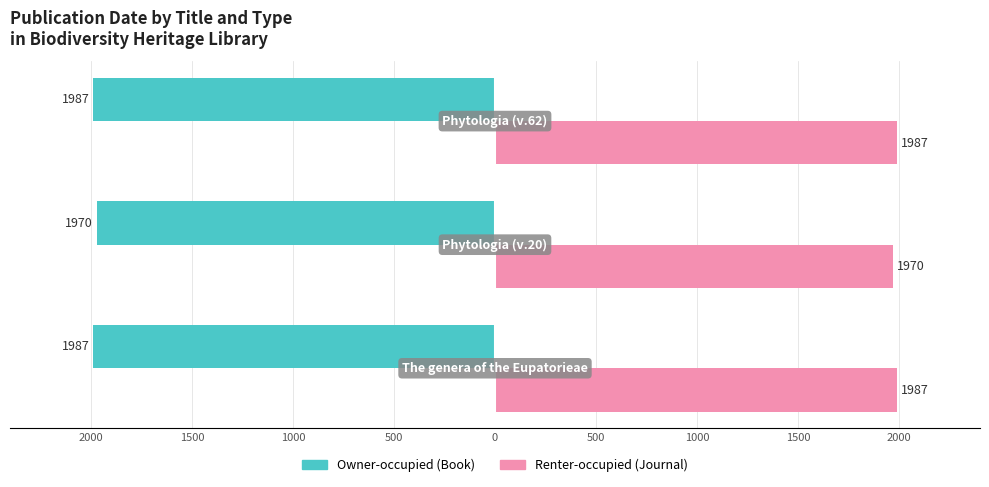

How many bars are there in total?

6